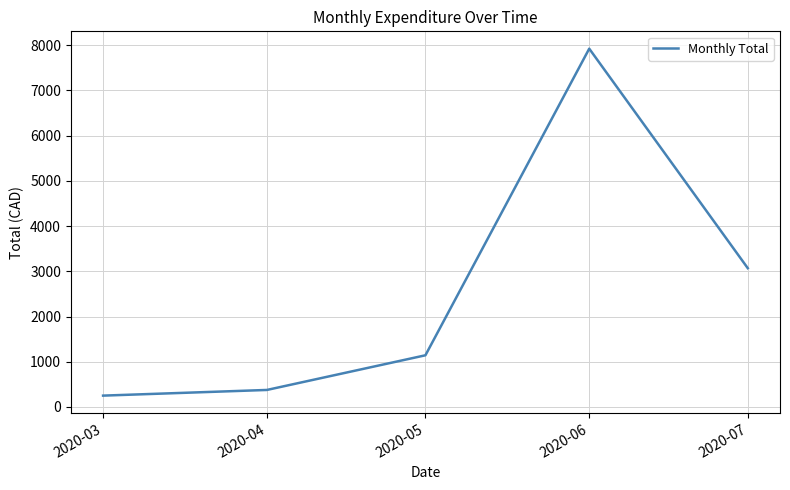

How many values are below 1141?

2